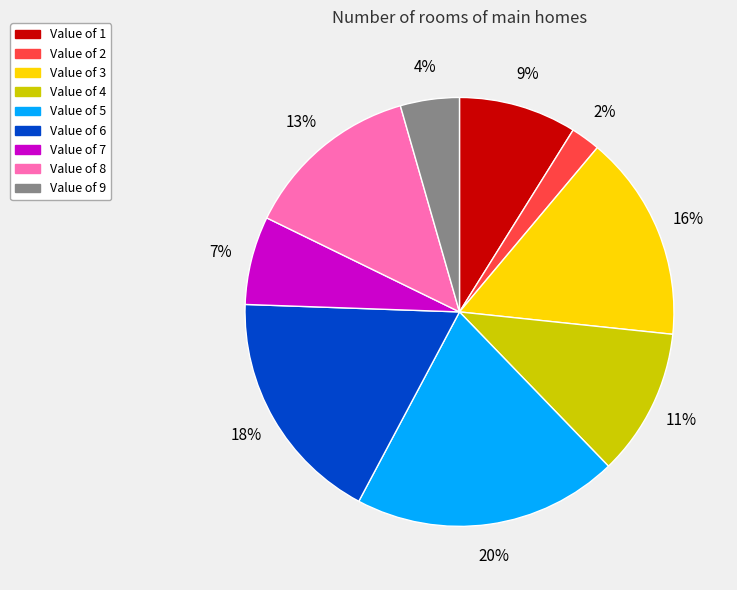

Is there any slice that represents more than half of the pie?

No